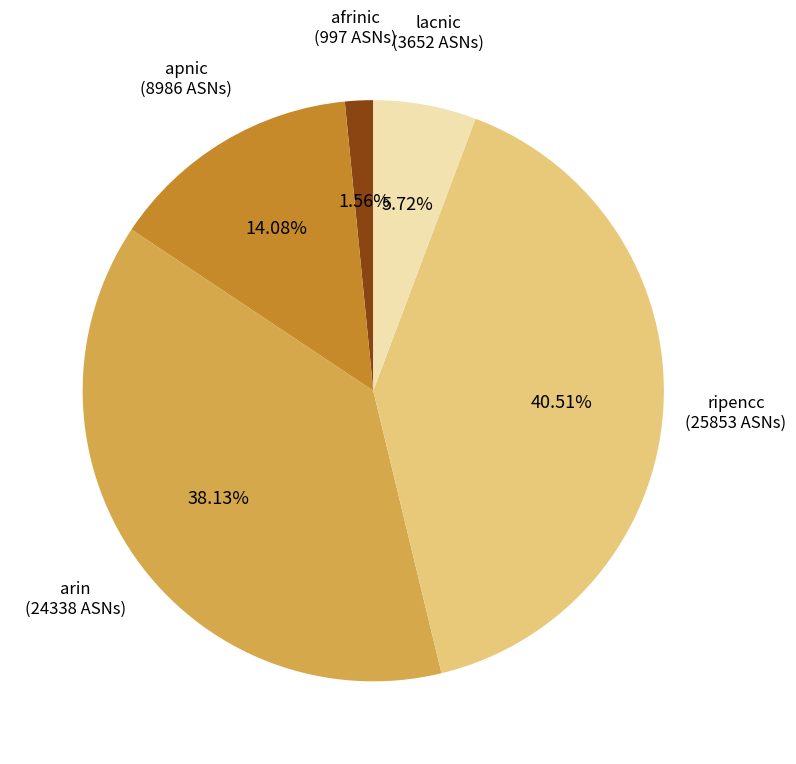

Is there any slice that represents more than half of the pie?

No